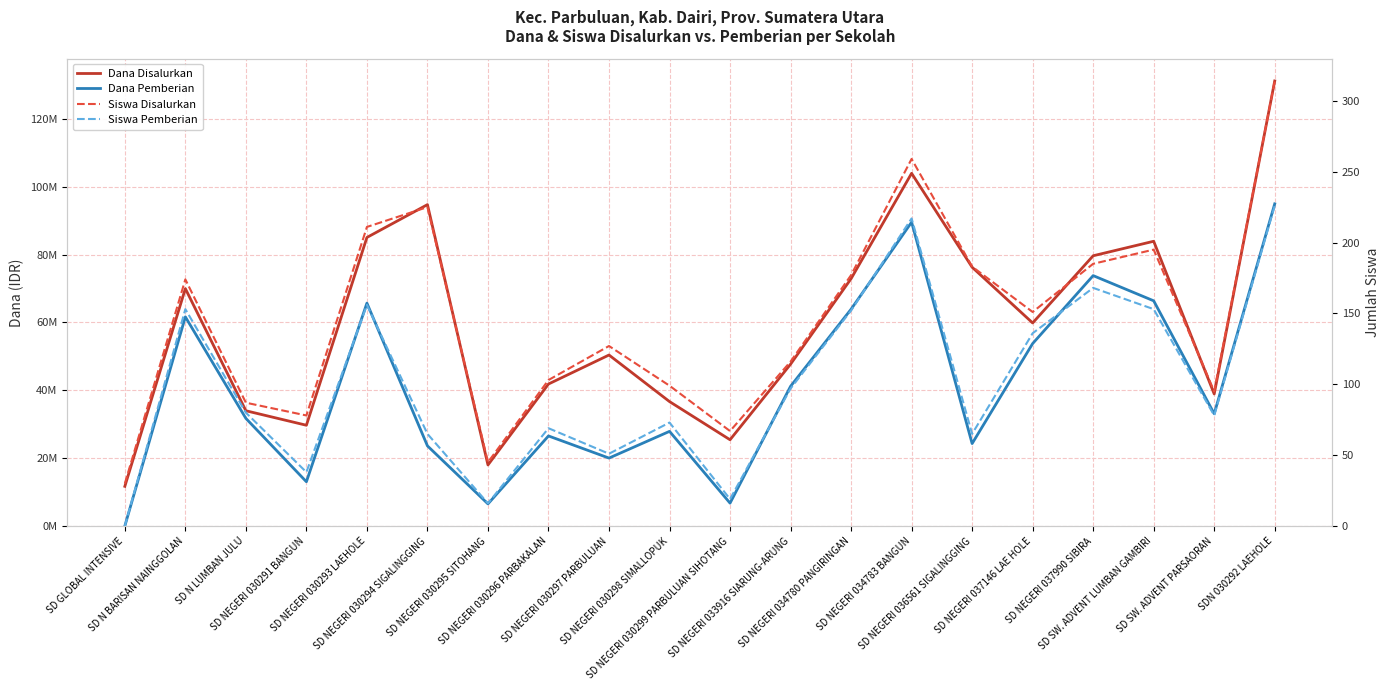

What is the label of the 2nd point from the right?

SD SW. ADVENT PARSAORAN